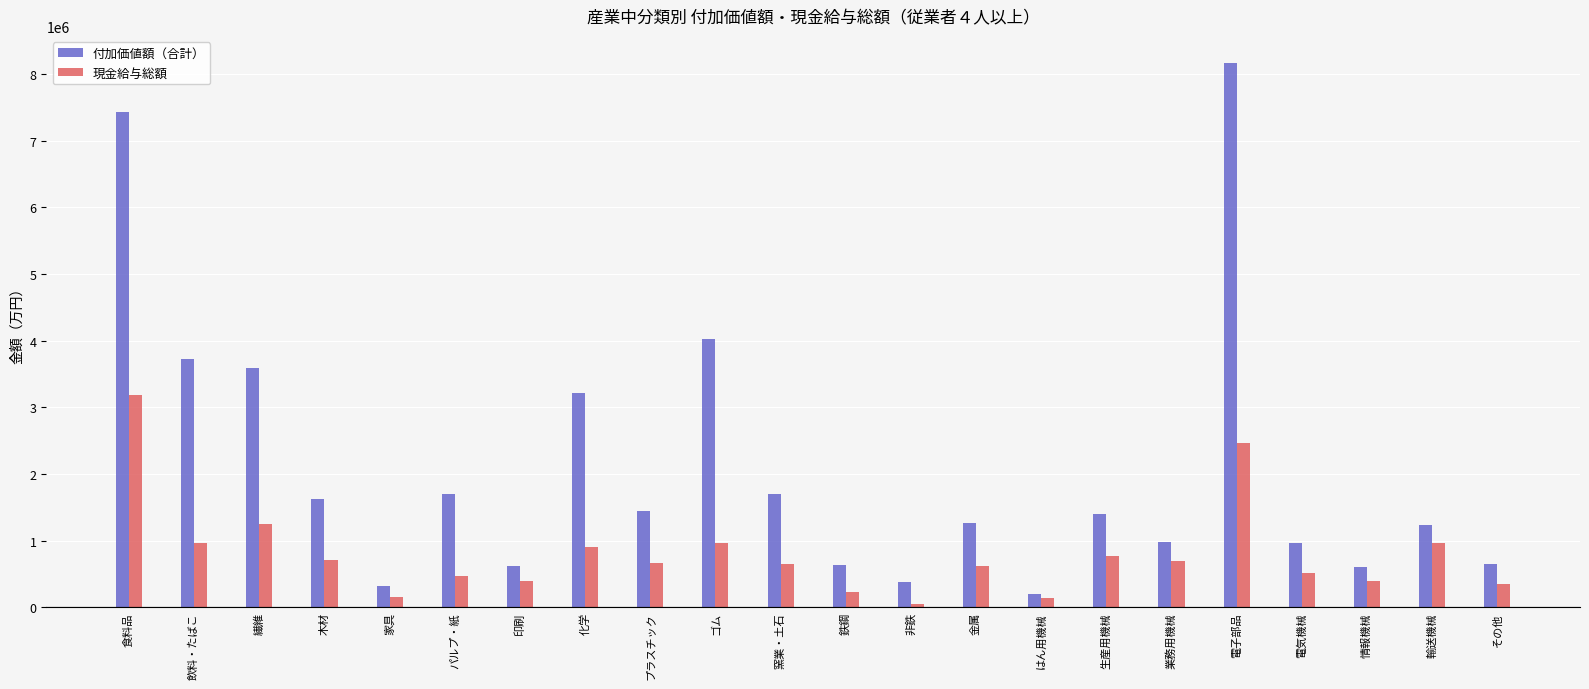

What is the difference between the maximum and second lowest values in the 付加価値額（合計） series?

7848670